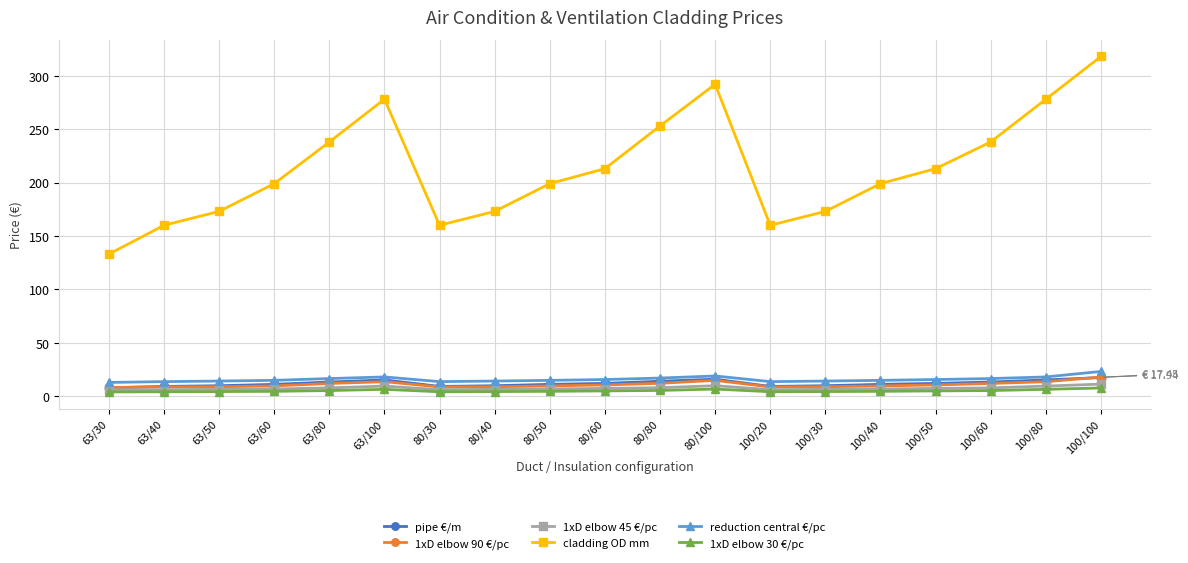

What value does the 1xD elbow 45 €/pc series have at 63/60?

6.8